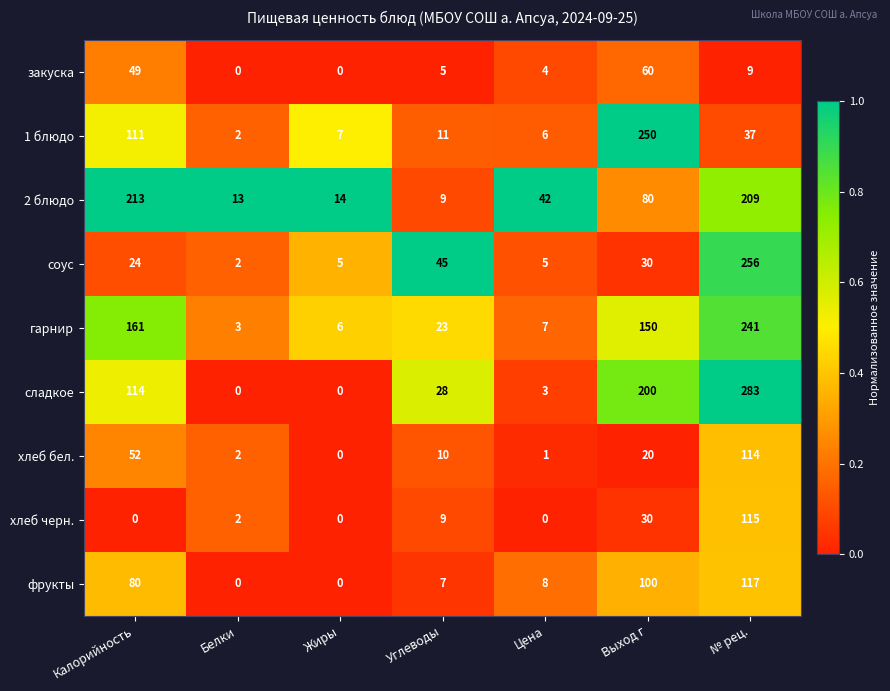

Between Калорийность and Цена, which series saw the biggest shift?

2 блюдо